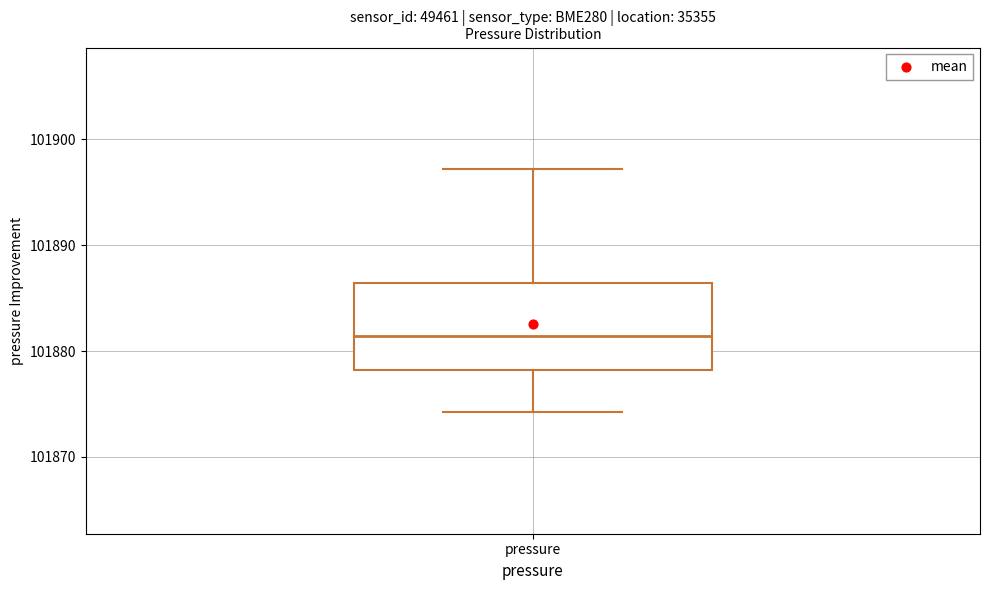

Transcribe this box plot: give where the median line is, the range the box spans, and where the two whiskers end, as read against the y-axis. The values are not printed on the chart, so give them approximately, as read against the axis.

median 101881, box 101878 to 101886, whiskers 101874 to 101897